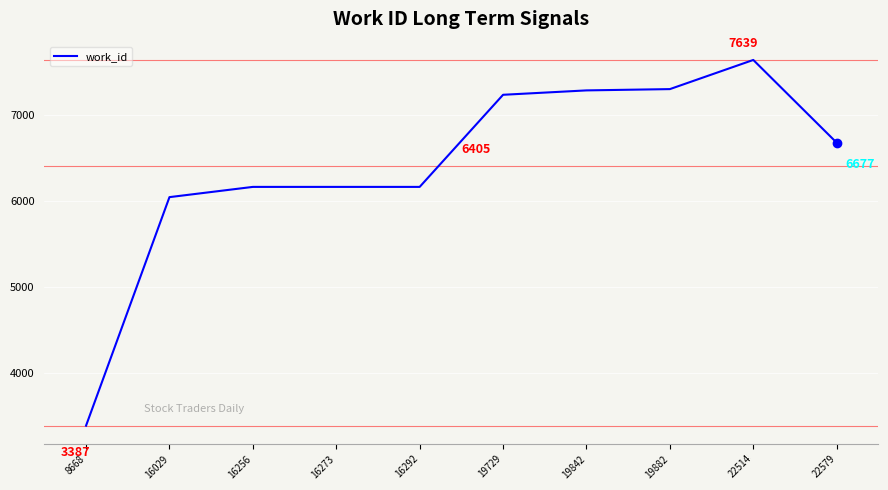

Where does the data first go above 6677?

19729